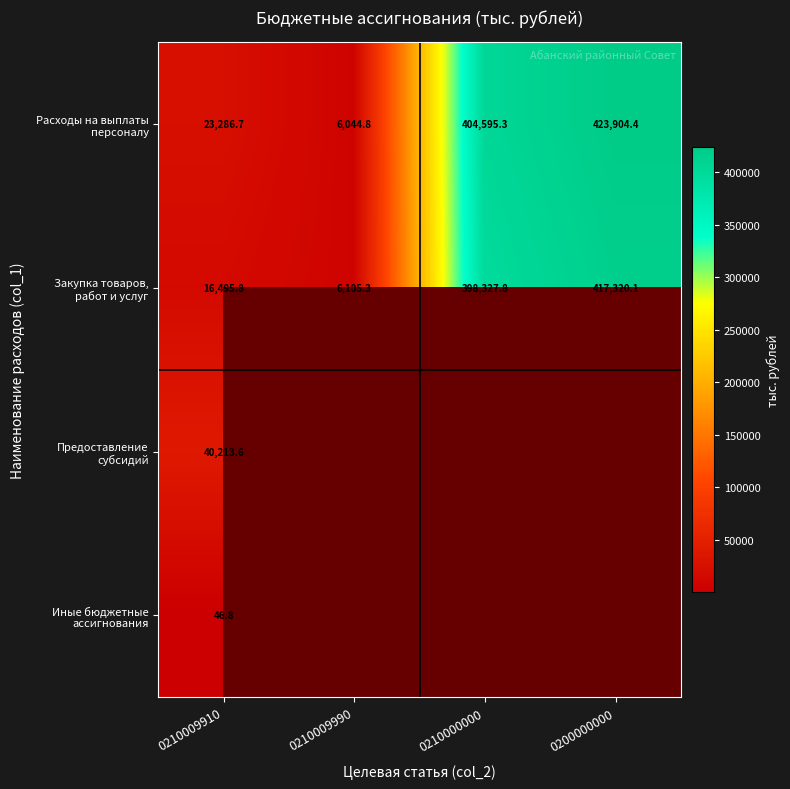

At how many categories does at least one series exceed 319716?

2